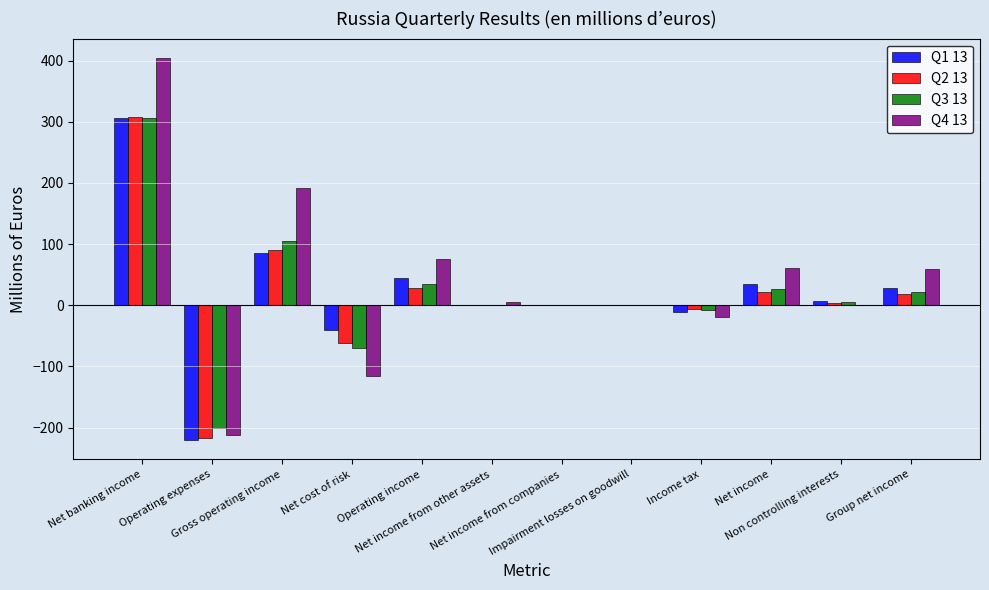

What is the greatest value displayed?

404.6